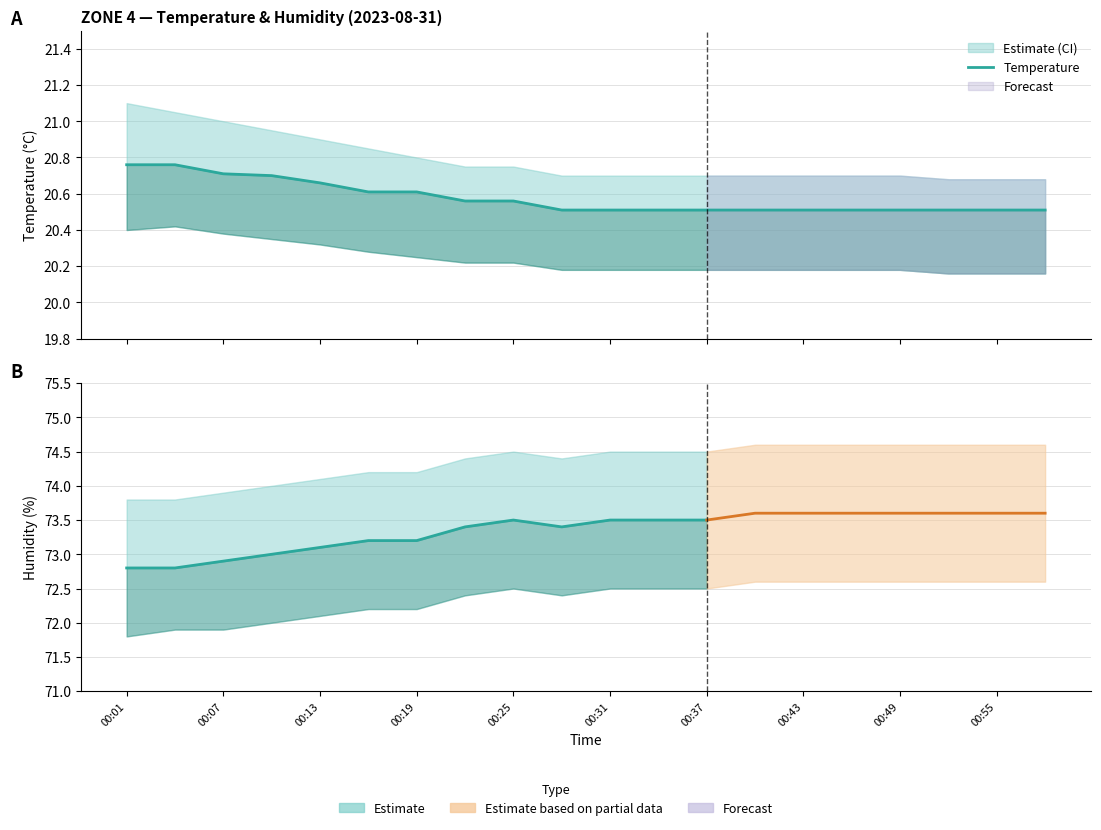

What is the value of the 6th point from the left?

20.6